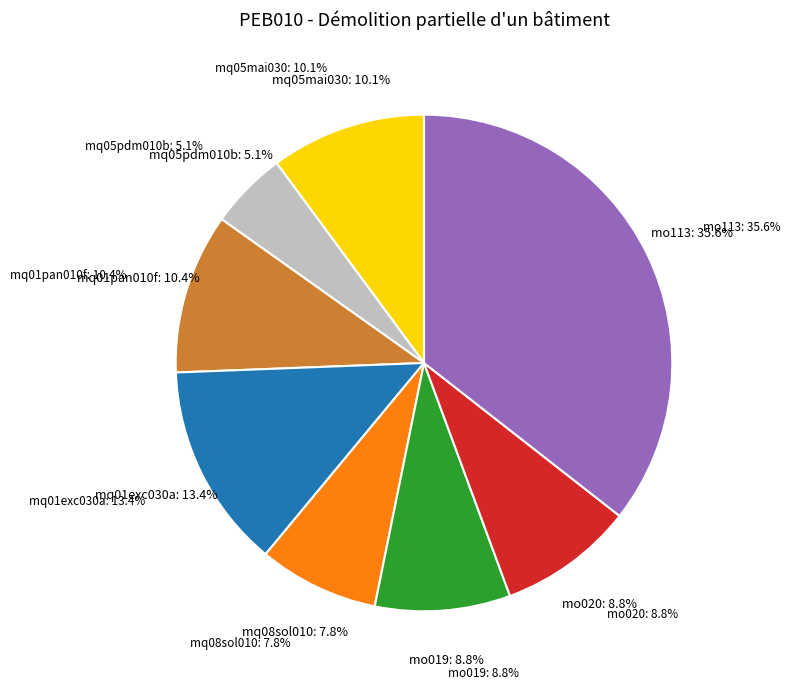

To the nearest percent, what portion does mq08sol010 represent?

8%